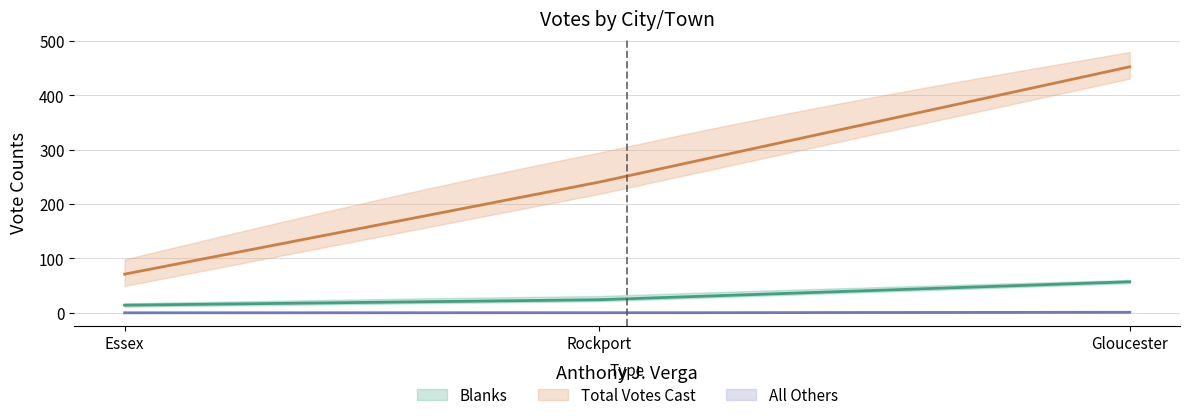

What is the sum of all Total Votes Cast values?

763